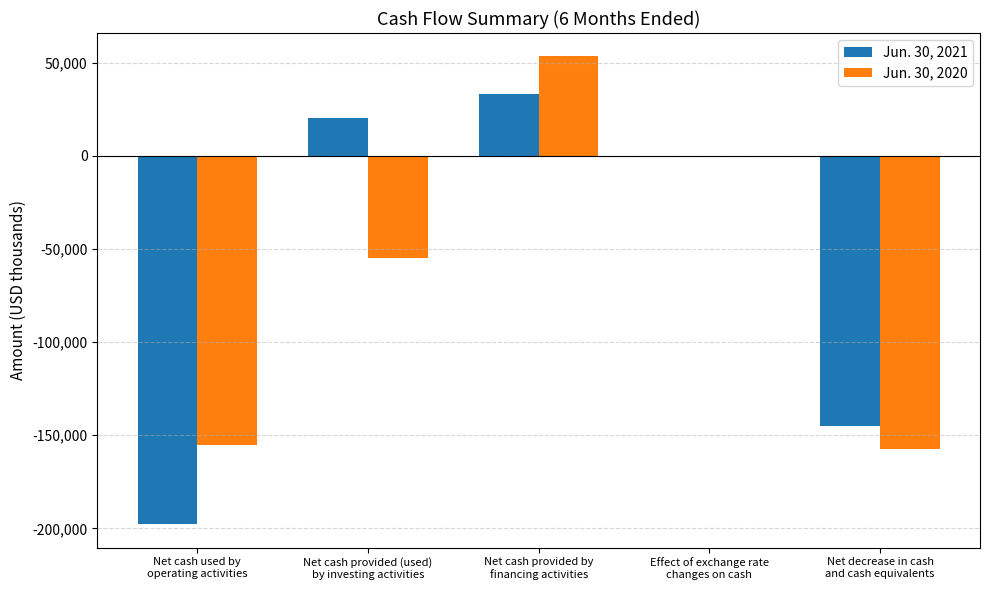

Which label corresponds to the largest value in the chart?

Net cash provided by
financing activities